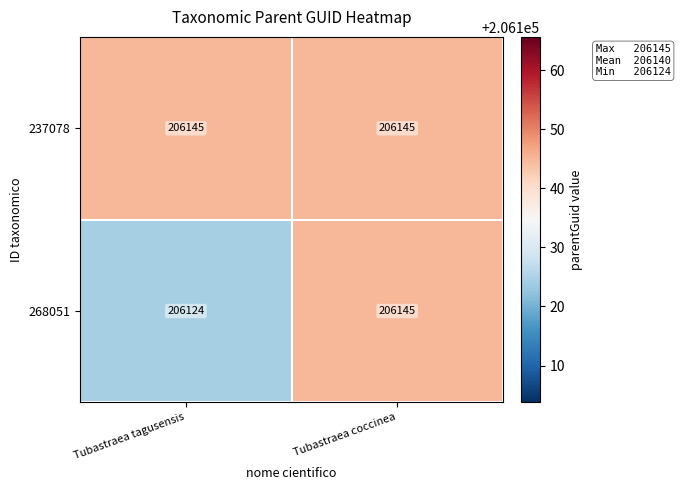

What is the difference between the maximum and minimum values in the 268051 series?

21